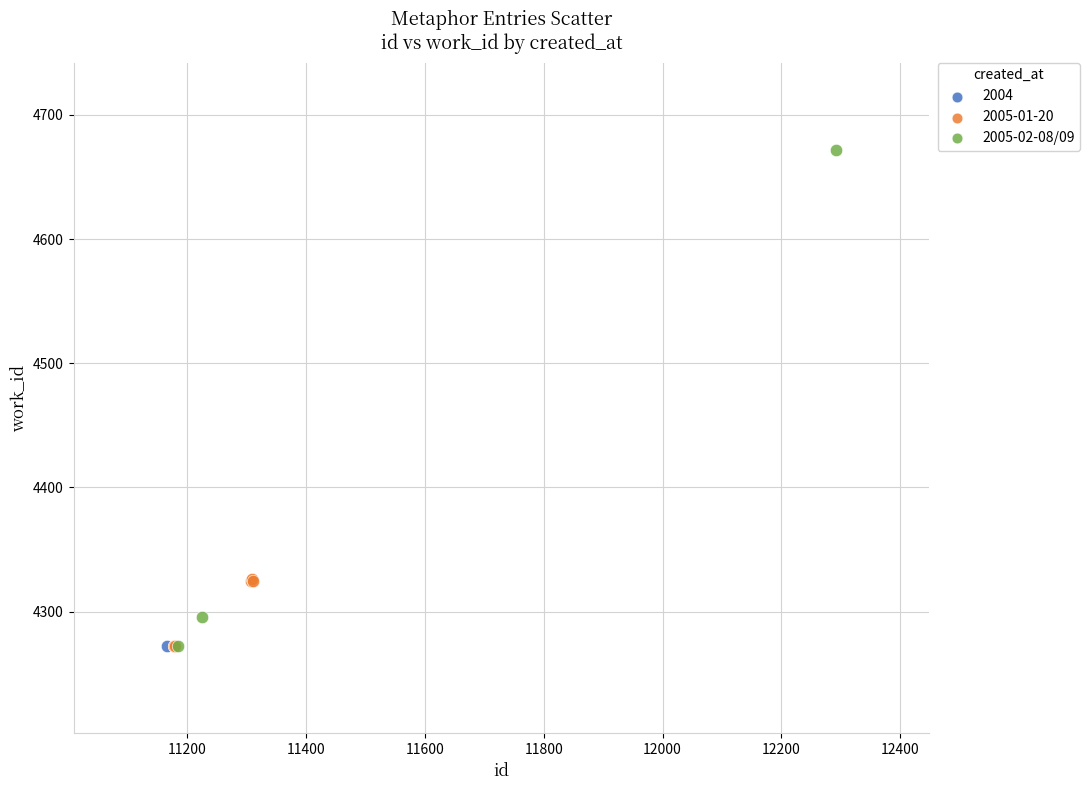

What are all the series names shown in the legend?

2004, 2005-01-20, 2005-02-08/09